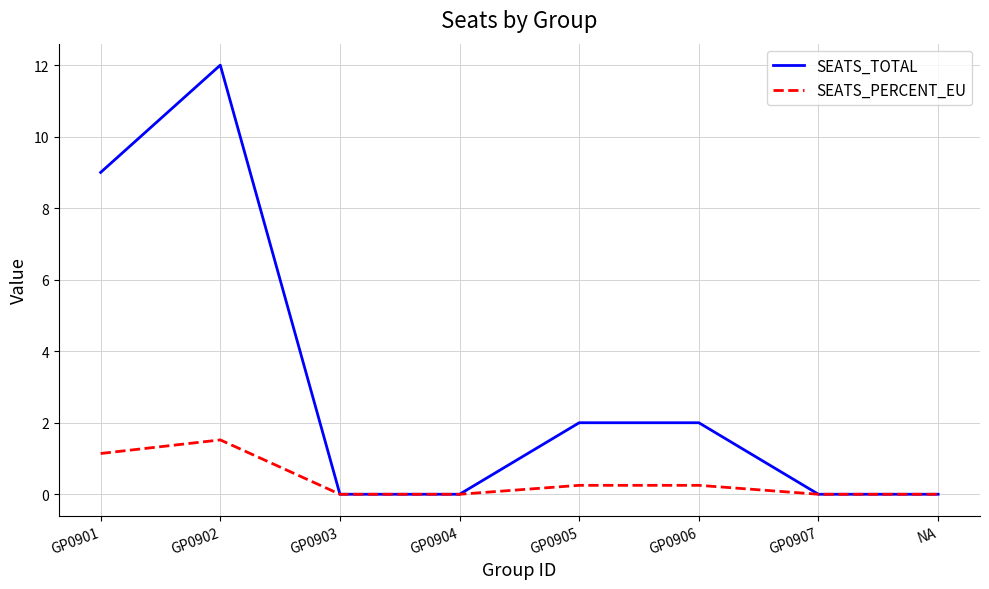

What is the greatest value displayed?

12.0